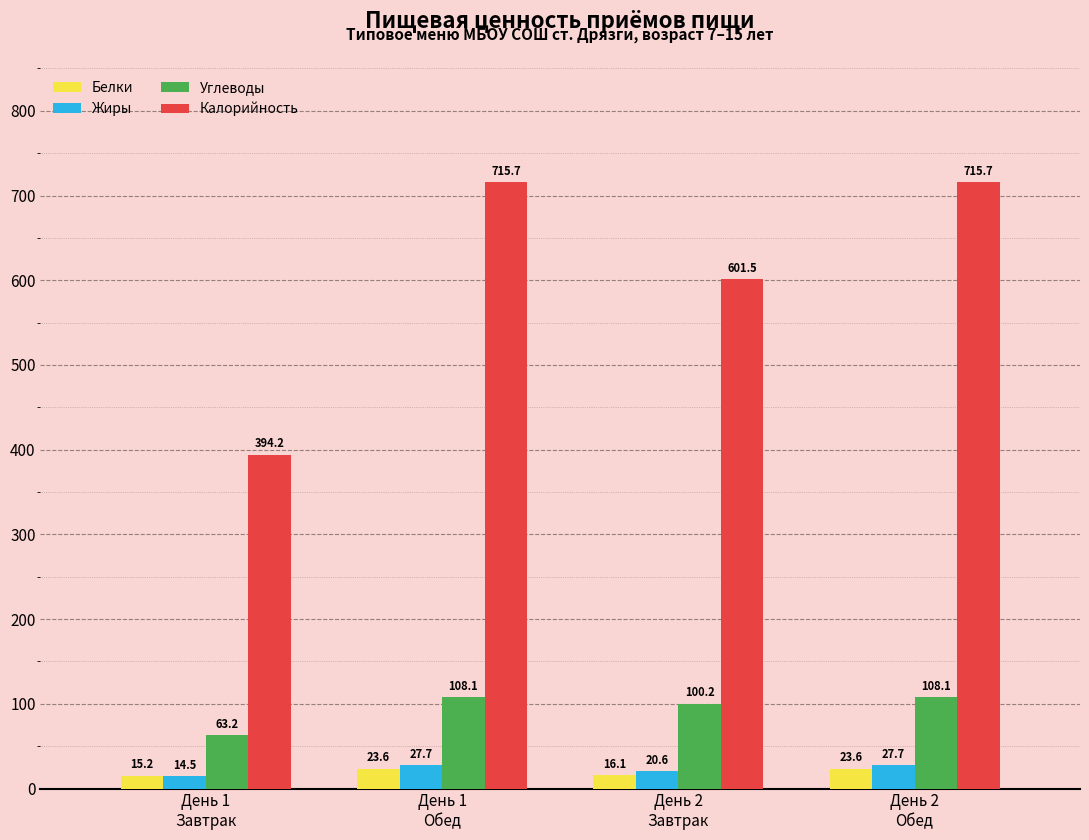

What is the label of the 2nd bar from the right?

День 2
Завтрак